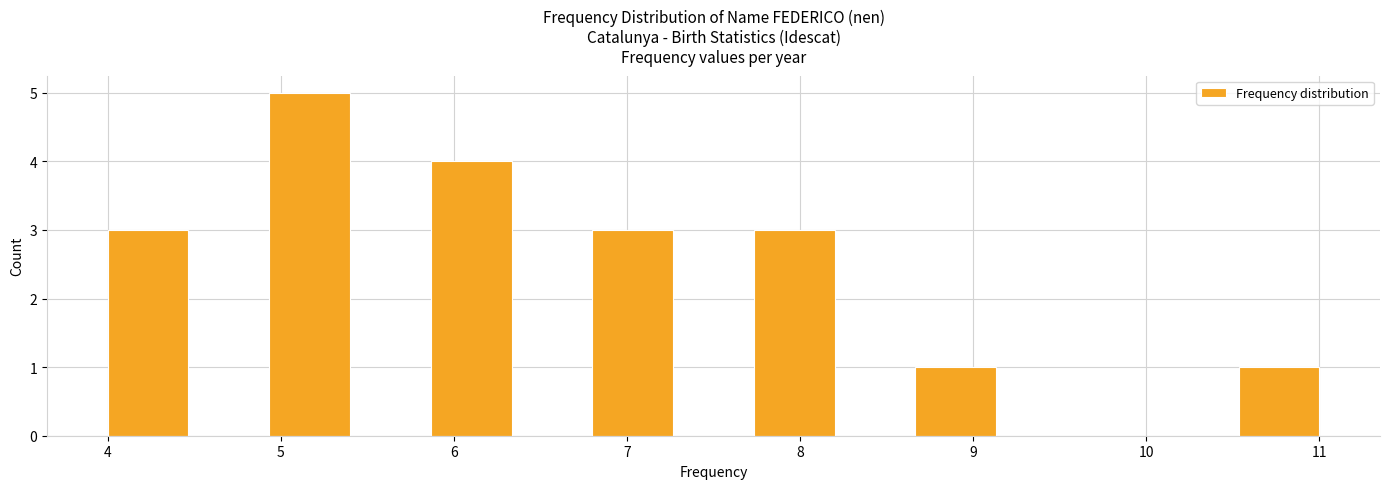

Reading left to right, list every bar in this chart as the range it spans on the x-axis followed by its height. Neither the bar edges nor the heights are printed on the chart, so give them approximately, as read against the axes.

4.0 to 4.5: 3
4.5 to 4.9: 0
4.9 to 5.4: 5
5.4 to 5.9: 0
5.9 to 6.3: 4
6.3 to 6.8: 0
6.8 to 7.3: 3
7.3 to 7.7: 0
7.7 to 8.2: 3
8.2 to 8.7: 0
8.7 to 9.1: 1
9.1 to 9.6: 0
9.6 to 10.1: 0
10.1 to 10.5: 0
10.5 to 11.0: 1